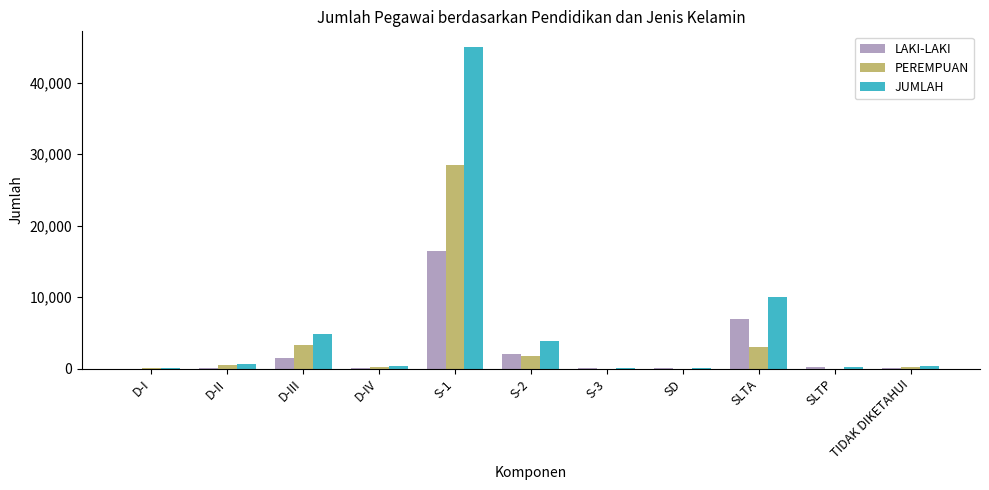

How many data points does each series have?

11